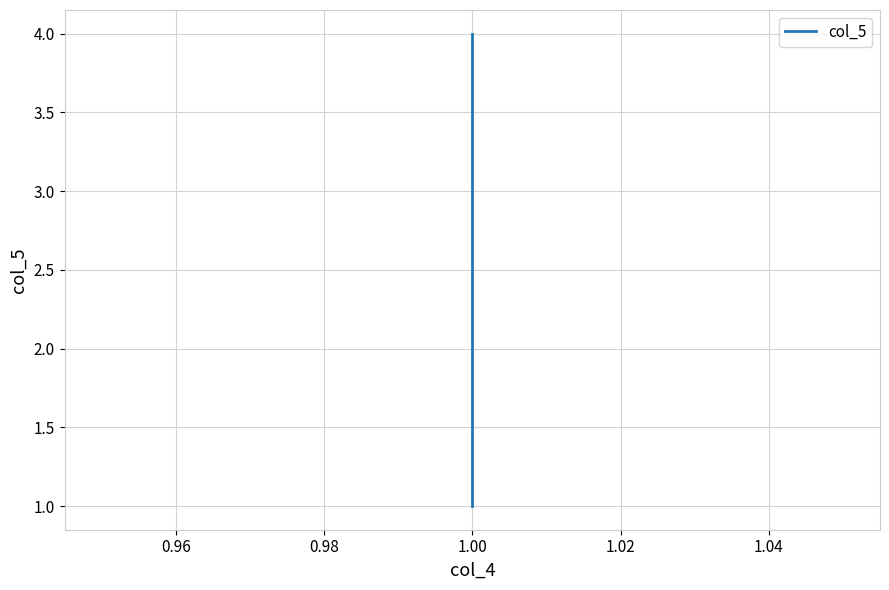

How many lines are shown in the chart?

1